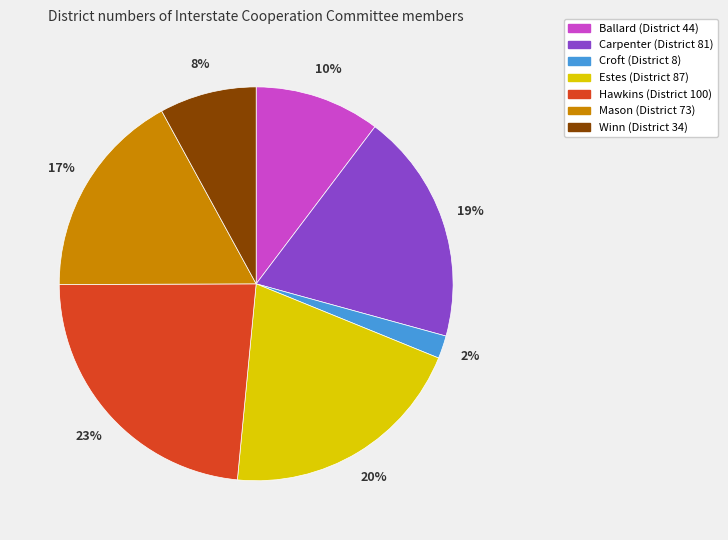

Is the sum of Hawkins and Ballard greater than half?

No